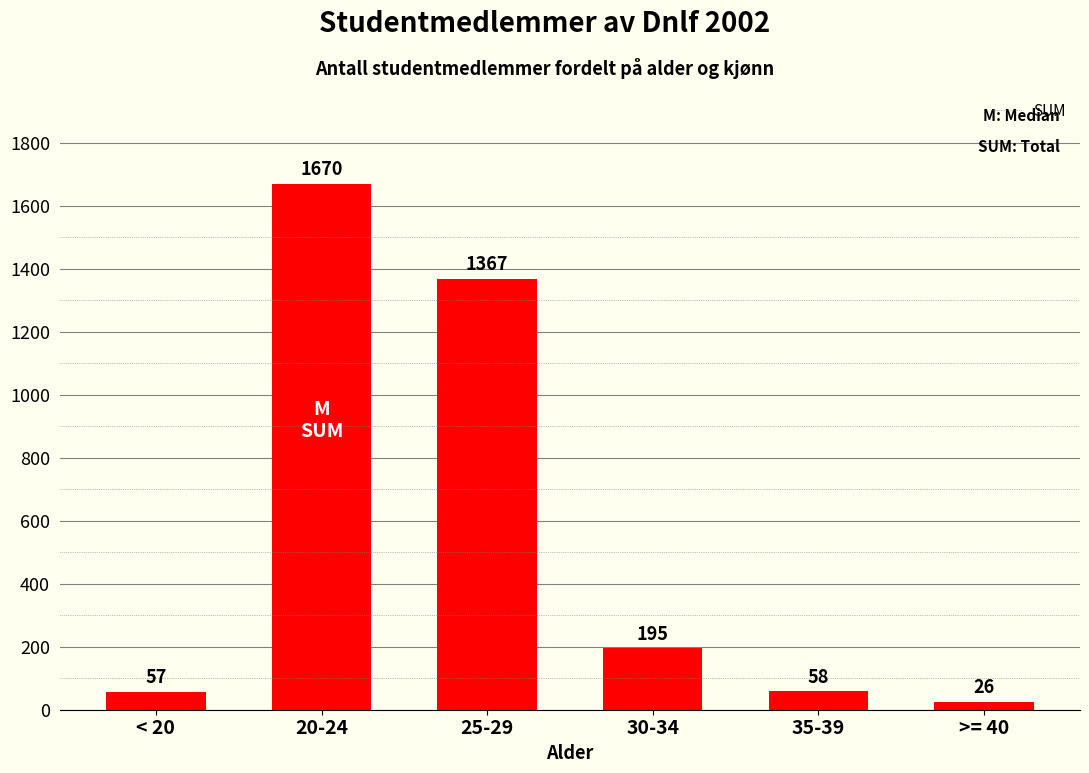

Does the chart contain any negative values?

No